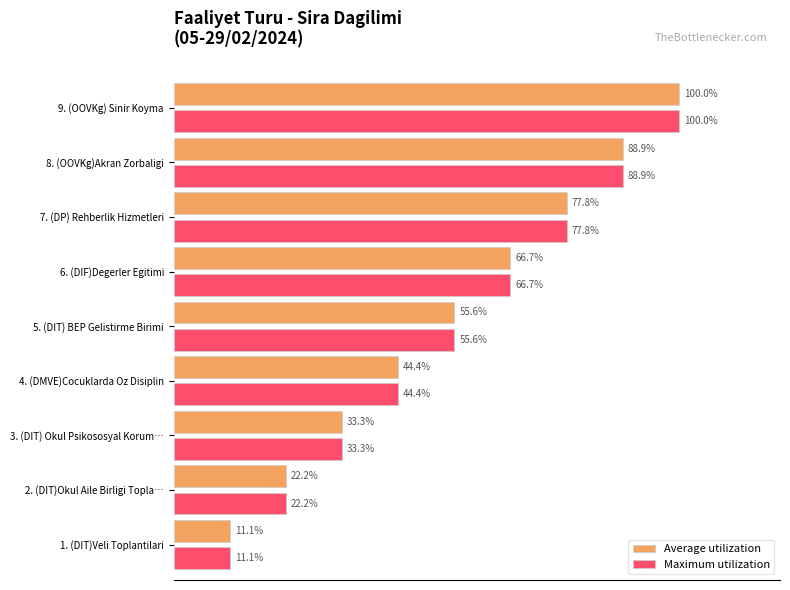

Is the value of Maximum utilization at 4. (DMVE)Cocuklarda Oz Disiplin greater than the value of Average utilization at 9. (OOVKg) Sinir Koyma?

No